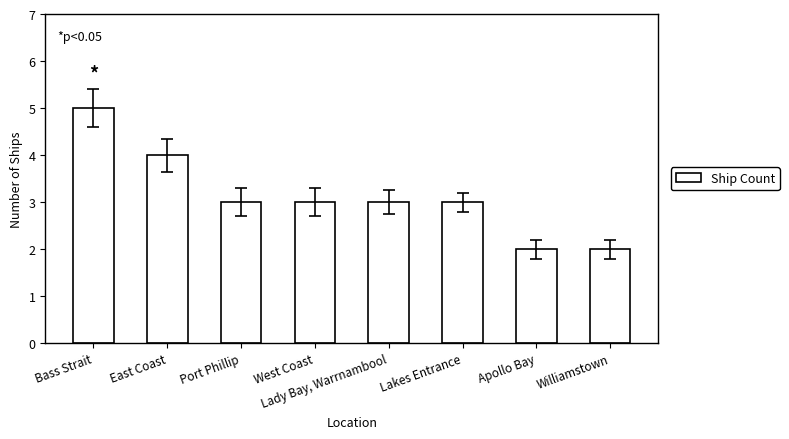

What is the maximum value shown in the chart?

5